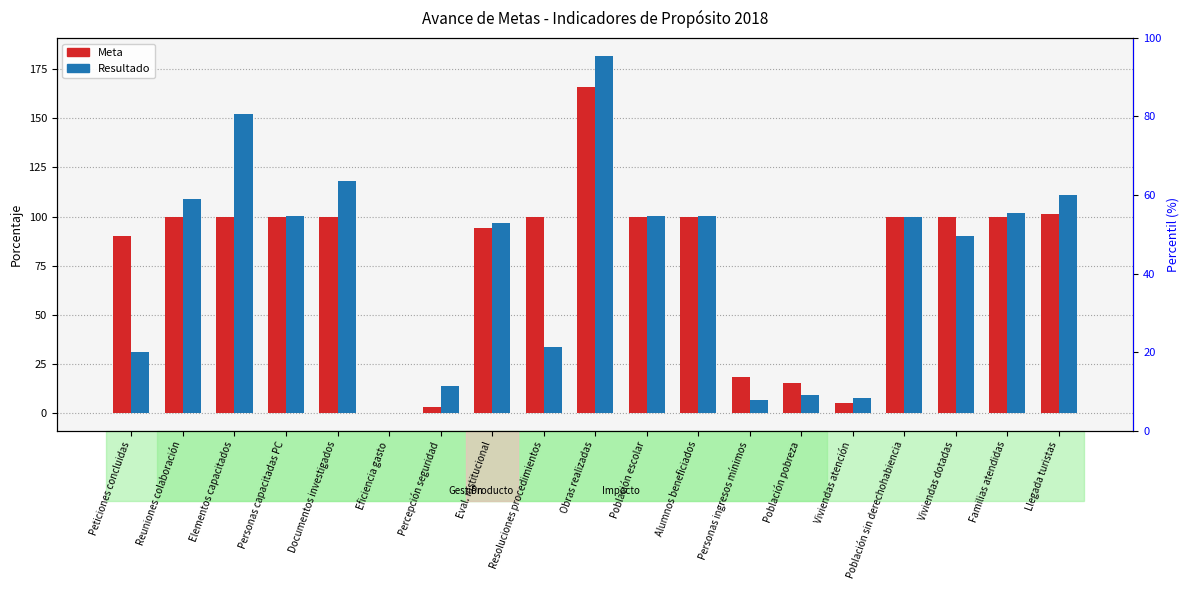

True or false: Meta has a value of 100.0 at Población escolar.

True